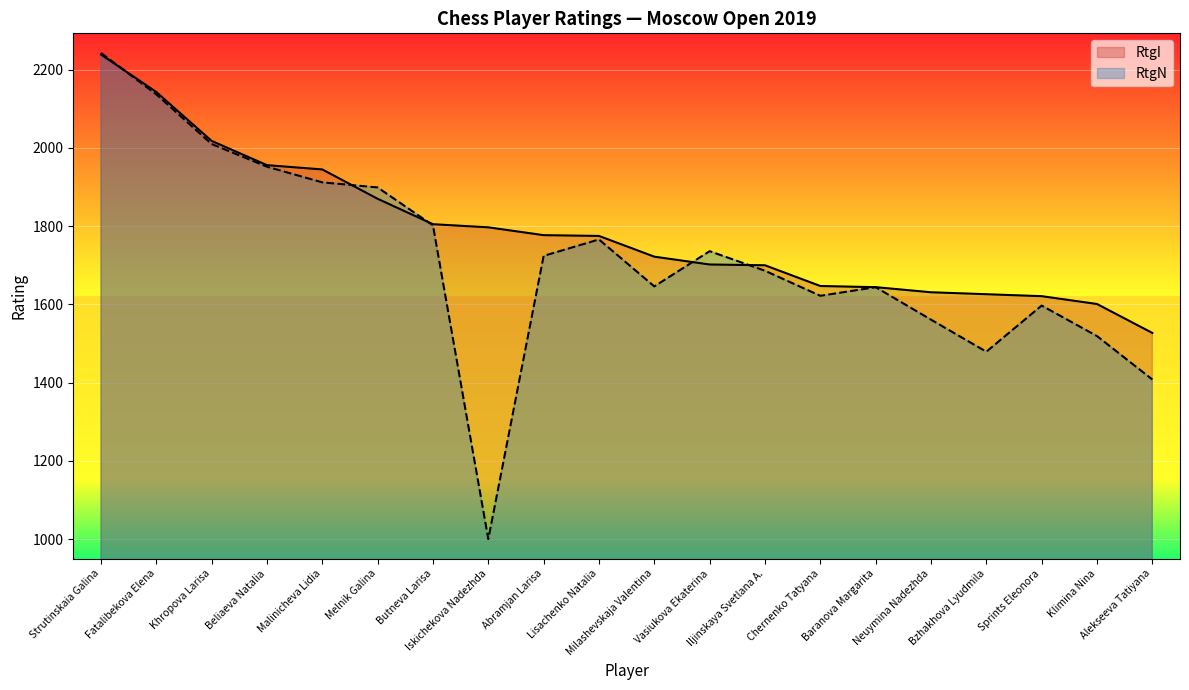

What is the maximum value for RtgN?

2243